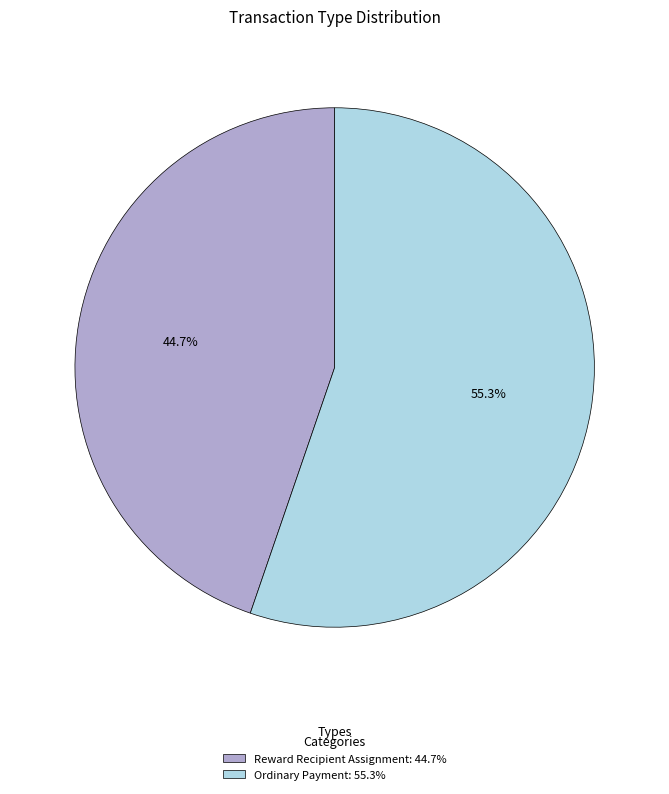

To the nearest percent, what is the average slice percentage?

50%